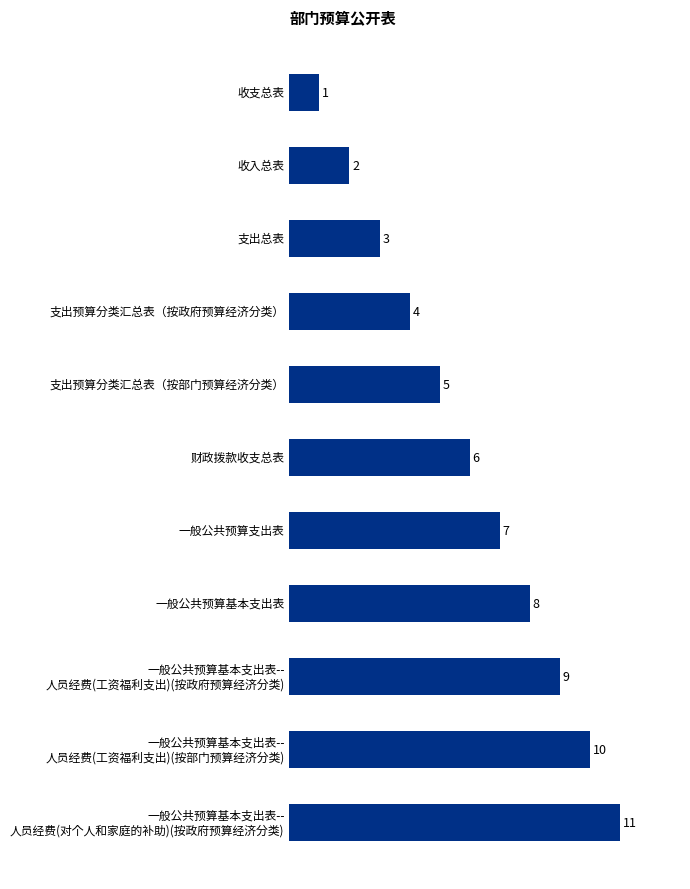

At which label is the value closest to 6?

财政拨款收支总表